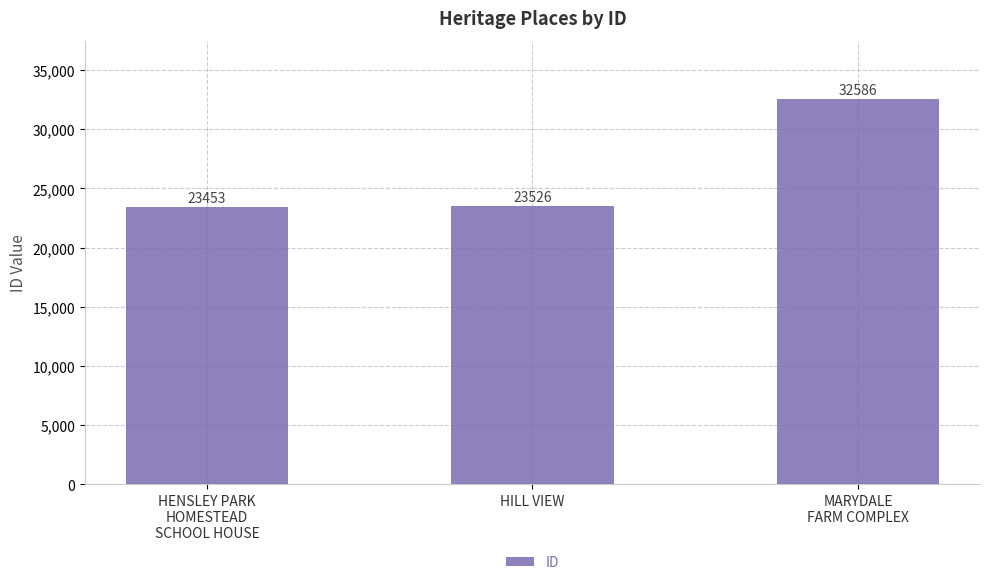

What is the average value?

26522